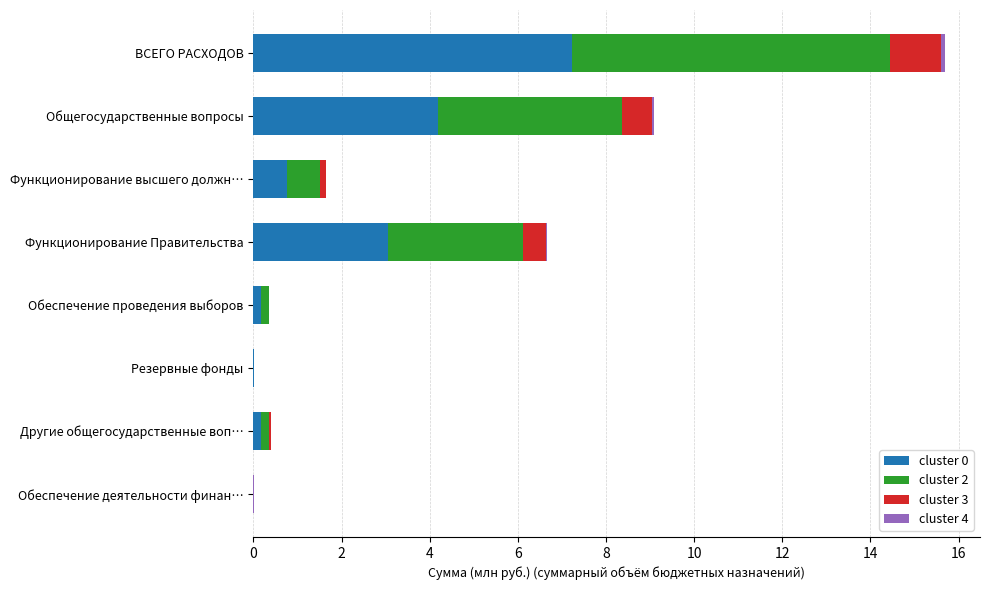

At which category is the sum across all series the highest?

ВСЕГО РАСХОДОВ